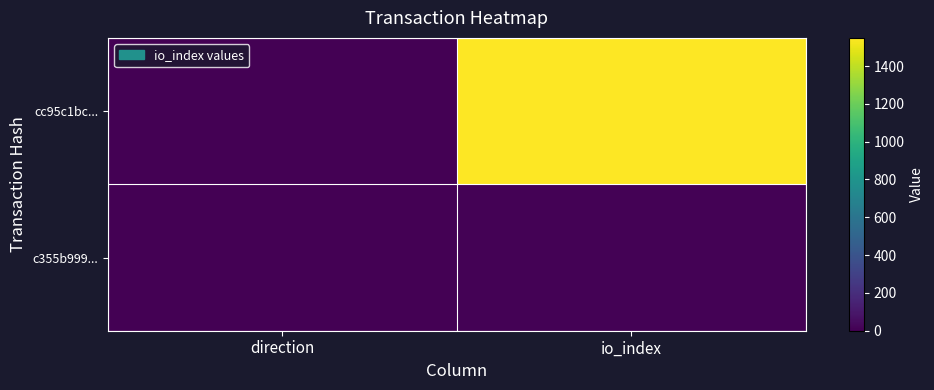

Which series has the widest spread of values?

cc95c1bc...